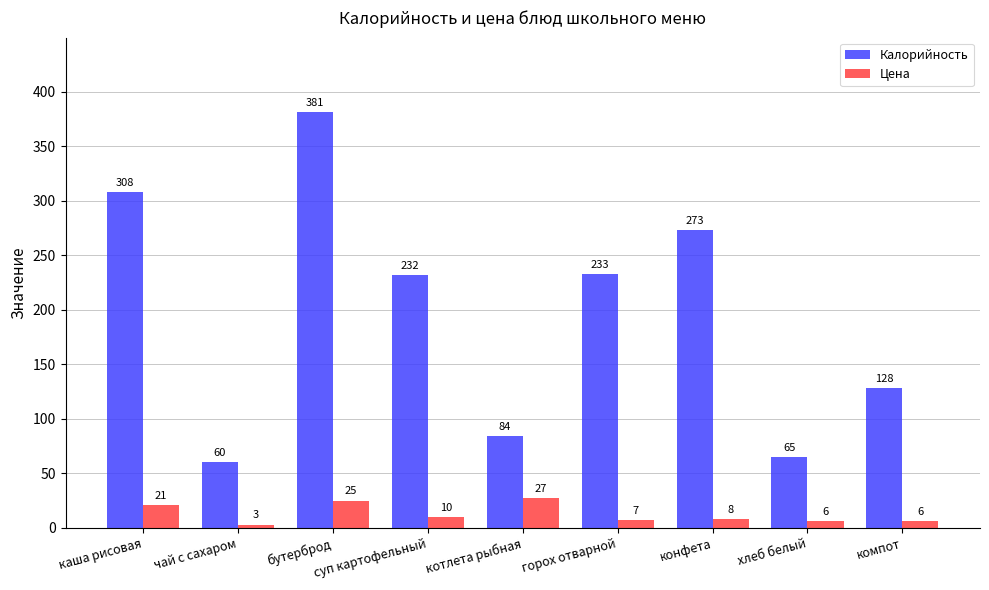

The value of Калорийность at каша рисовая is 185. True or false?

False